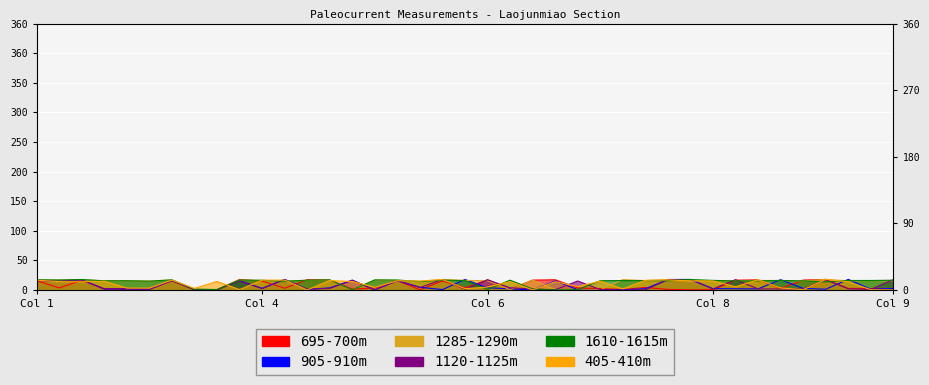

Rank the series by their maximum value, from lowest to highest.

1610-1615m, 695-700m, 1120-1125m, 905-910m, 1285-1290m, 405-410m